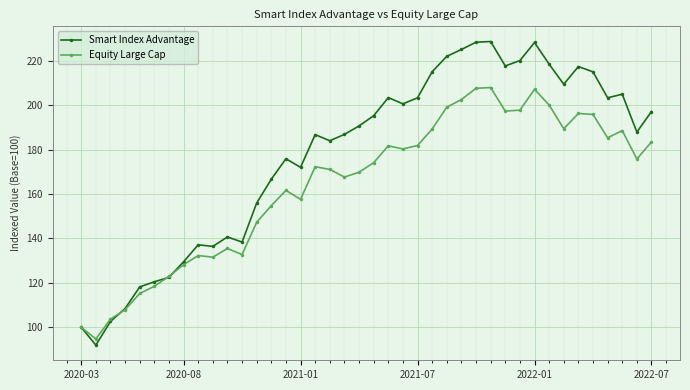

Which series has the largest total across all categories?

Smart Index Advantage